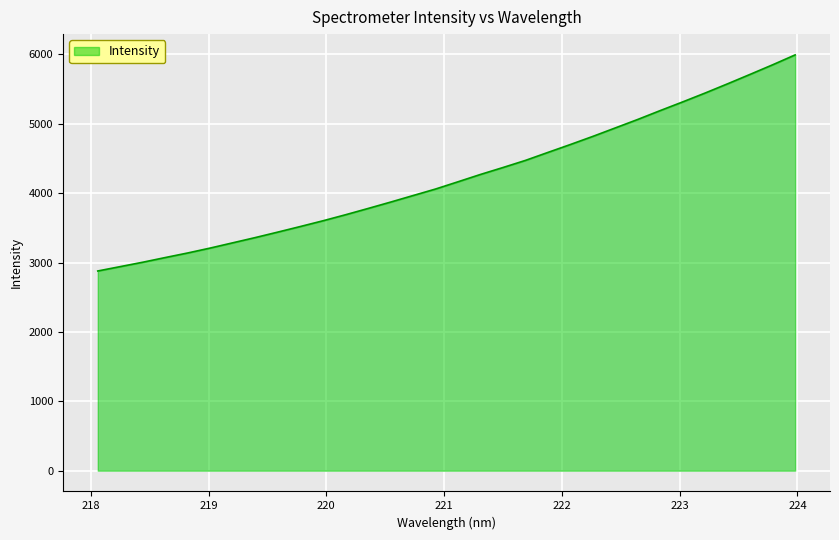

What is the smallest value displayed?

2878.0